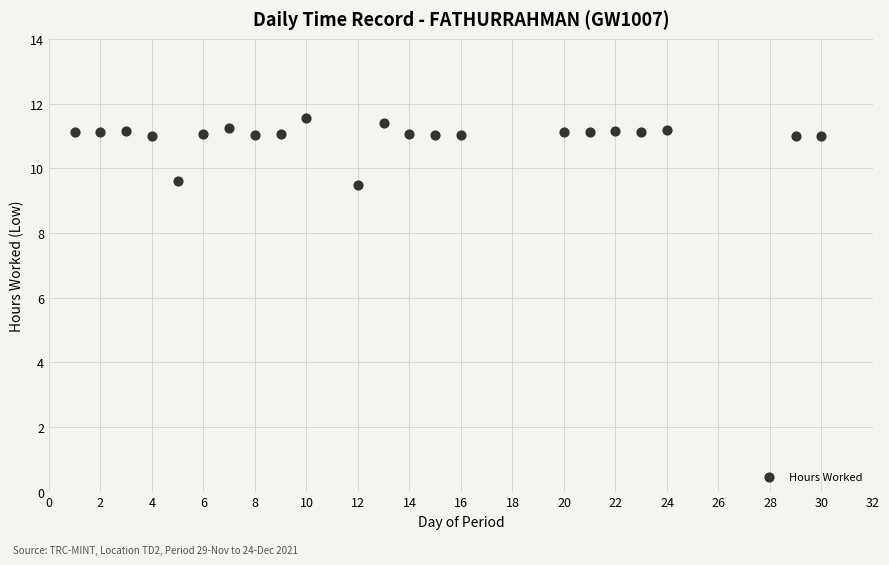

What is the range of Y values (max minus min)?

2.1